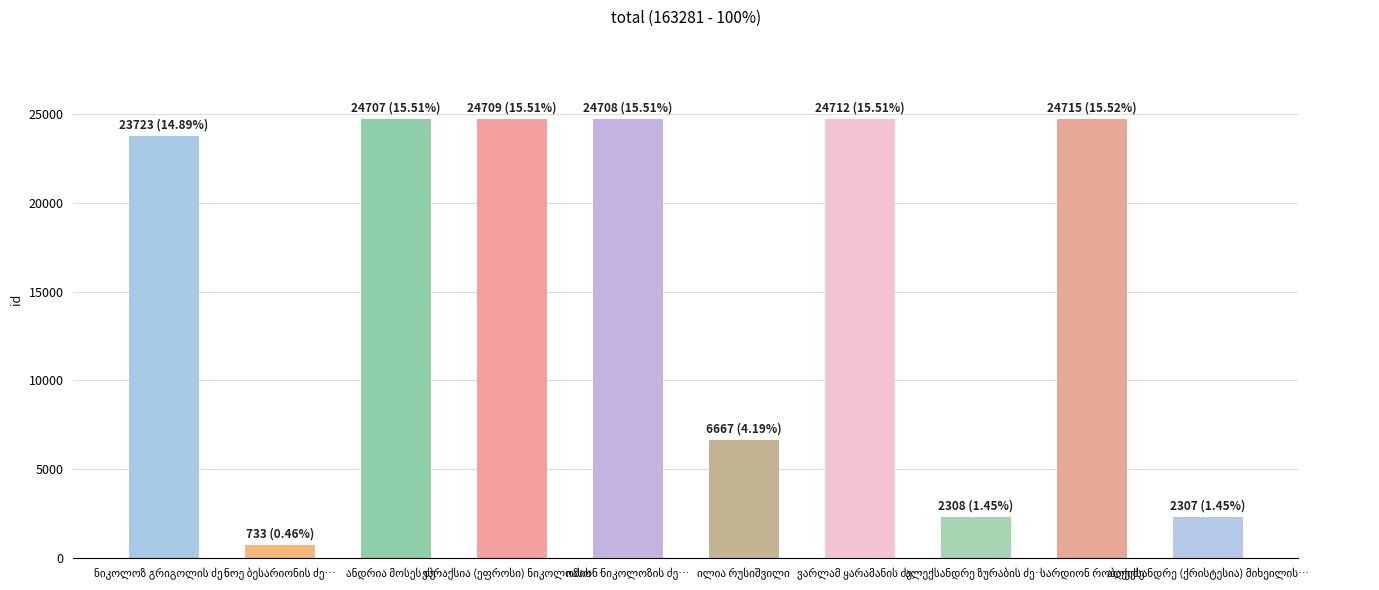

What is the difference between the second highest and minimum values?

23979